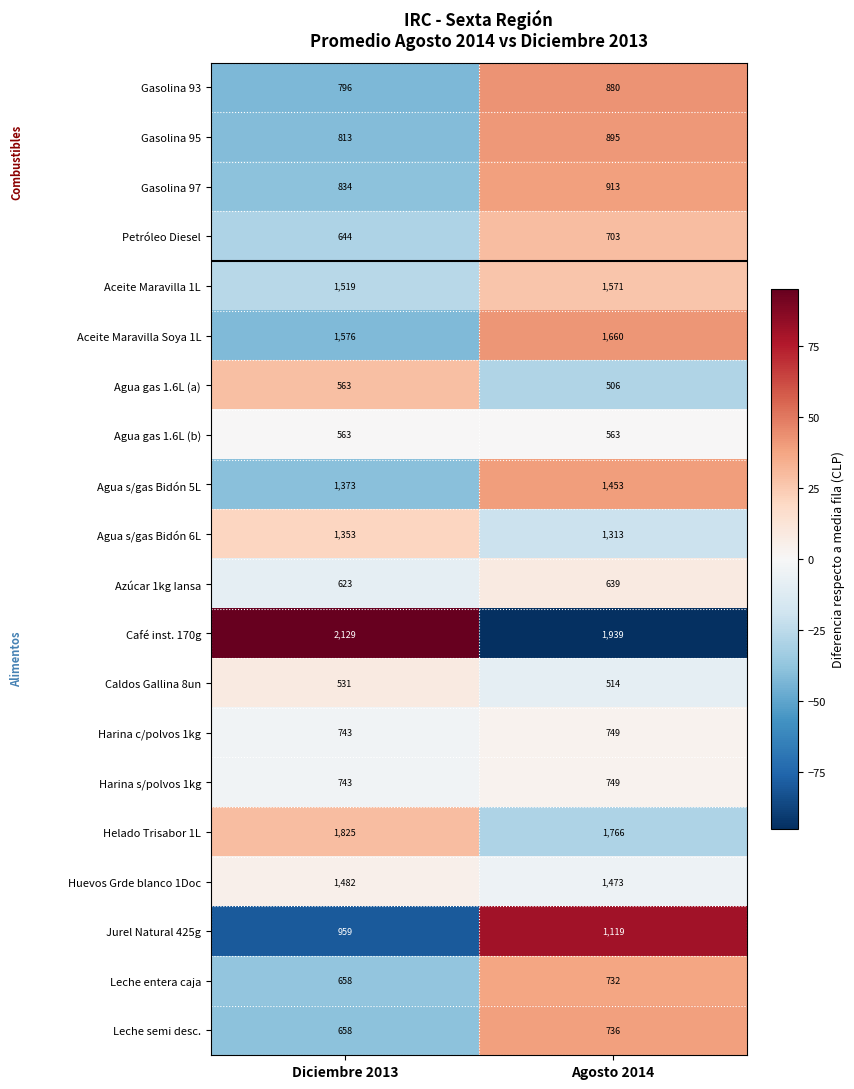

Which series changed the most between Diciembre 2013 and Agosto 2014?

Café inst. 170g